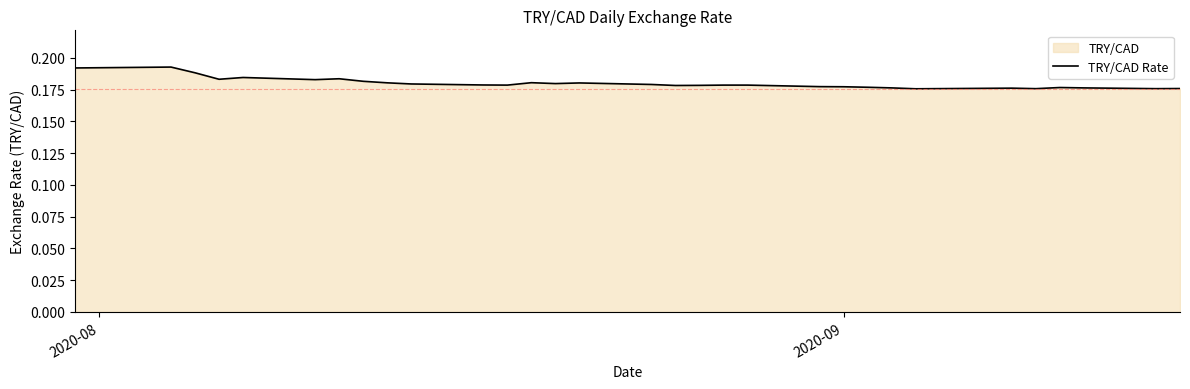

What is the value of the 13th point from the left?

0.2